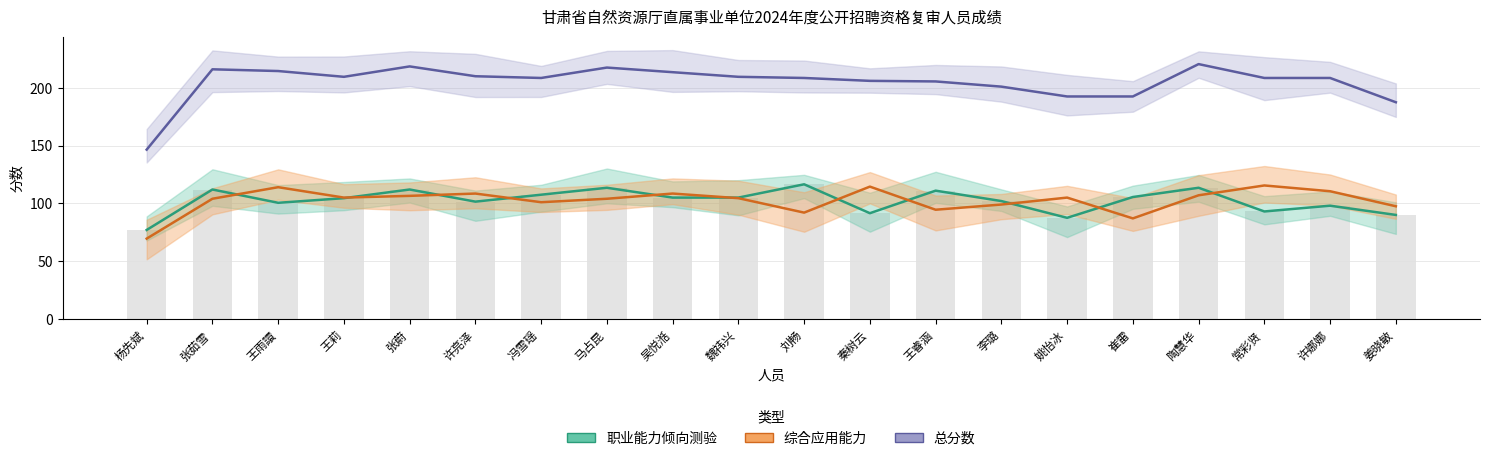

What are all the series names shown in the legend?

职业能力倾向测验, 综合应用能力, 总分数